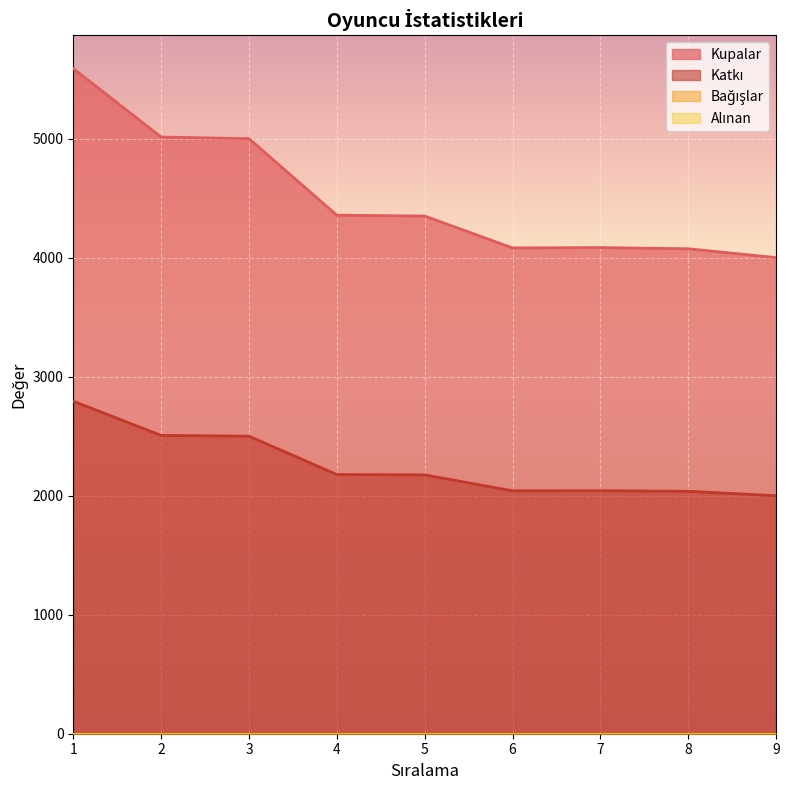

At which category does Katkı reach its first local valley?

6